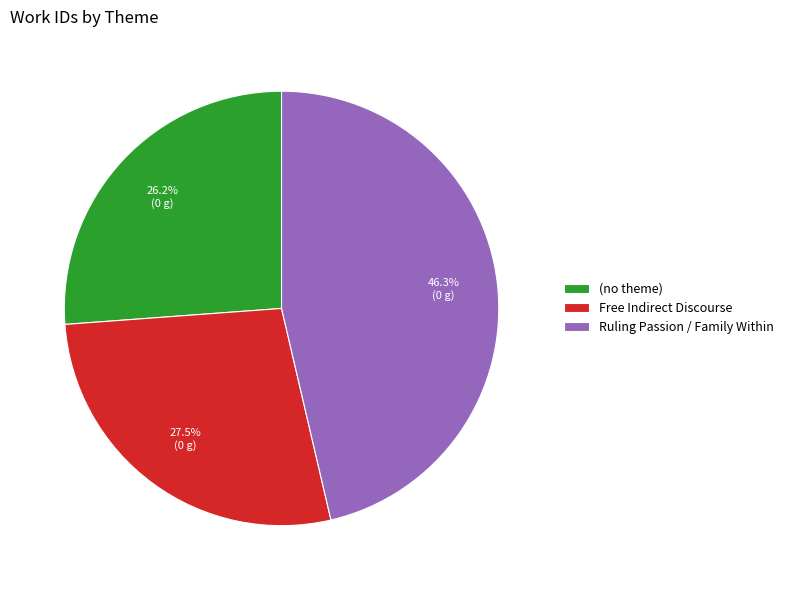

What percentage is NOT represented by Ruling Passion / Family Within?

53.7%